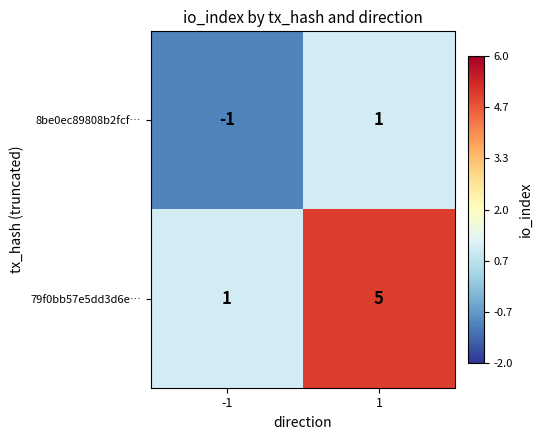

Which series has the largest total across all categories?

79f0bb57e5dd3d6e…